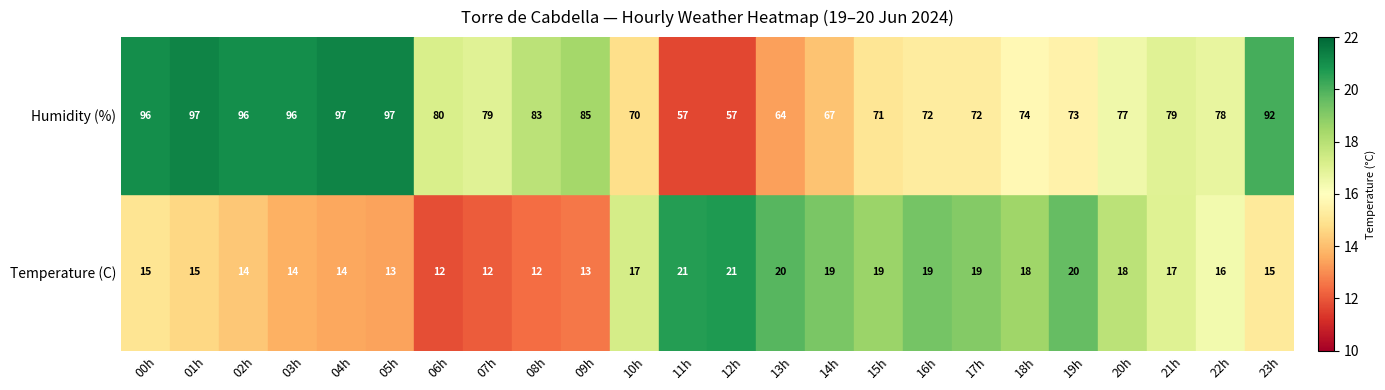

What is the difference between the second highest and second lowest values in the Humidity (%) series?

40